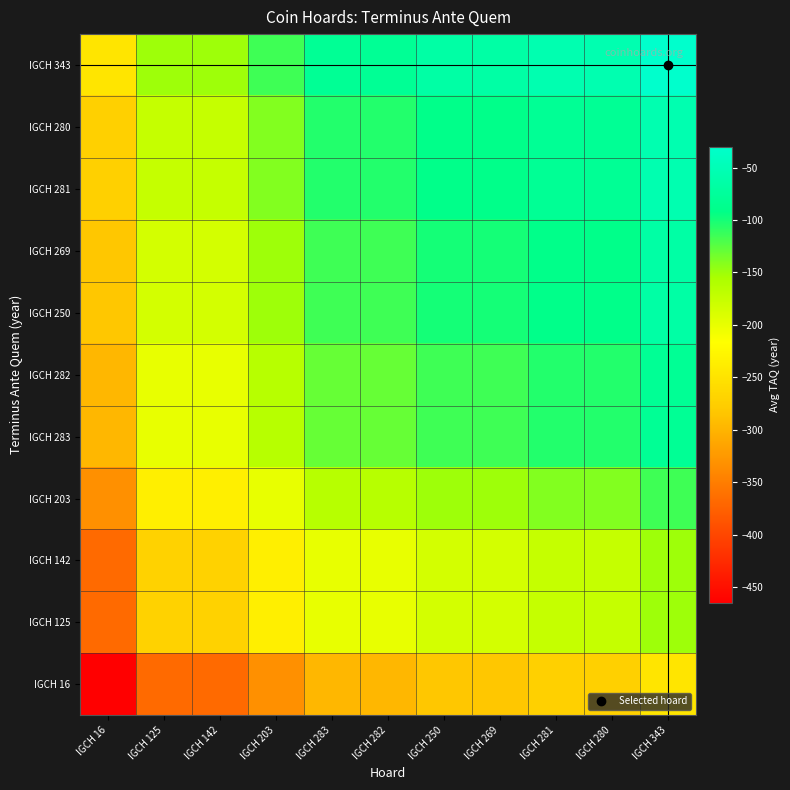

Rank the series by their maximum value, from highest to lowest.

IGCH 343, IGCH 281, IGCH 280, IGCH 250, IGCH 269, IGCH 283, IGCH 282, IGCH 203, IGCH 125, IGCH 142, IGCH 16